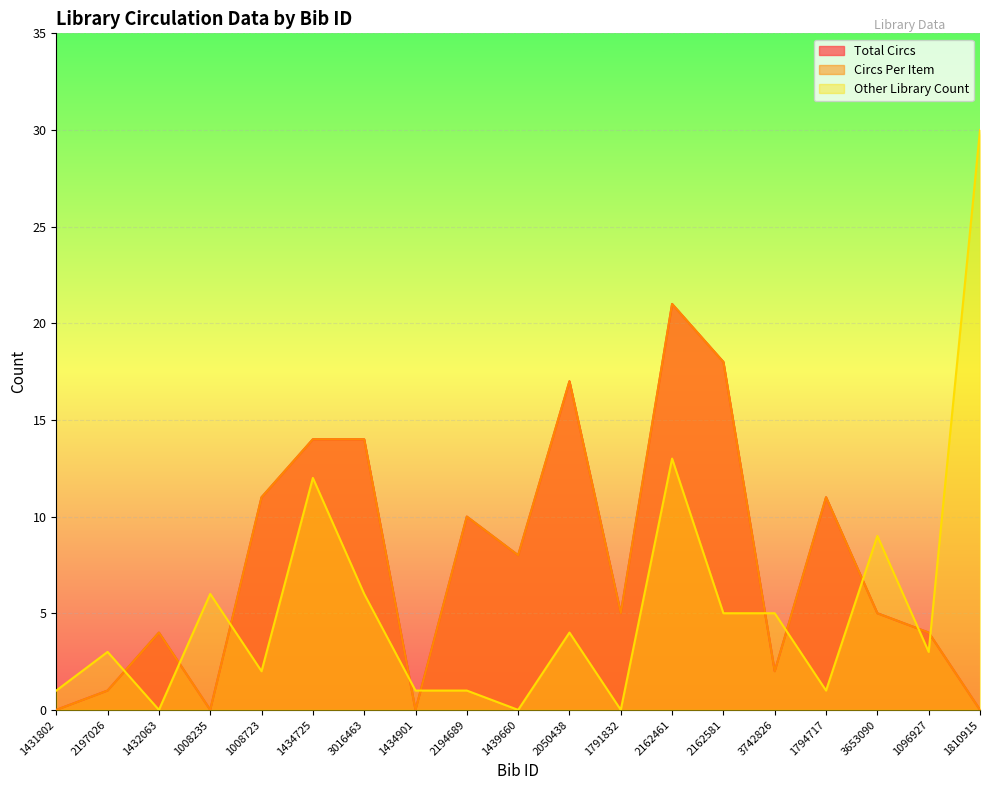

What is the difference between the Other Library Count values at 3653090 and 2162461?

4